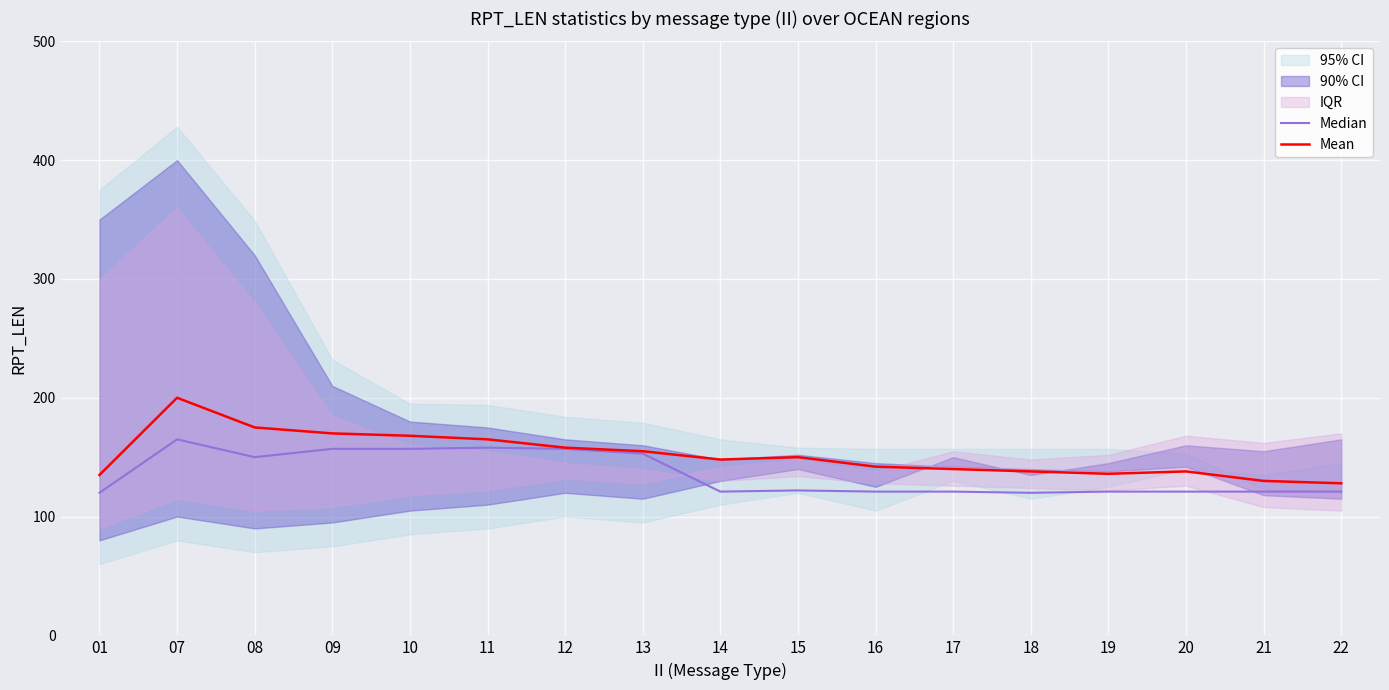

Reading left to right, extract all data points from this chart.

Median: 01=120	07=165	08=150	09=157	10=157	11=158	12=157	13=153	14=121	15=122	16=121	17=121	18=120	19=121	20=121	21=121	22=121
Mean: 01=135	07=200	08=175	09=170	10=168	11=165	12=158	13=155	14=148	15=150	16=142	17=140	18=138	19=136	20=138	21=130	22=128